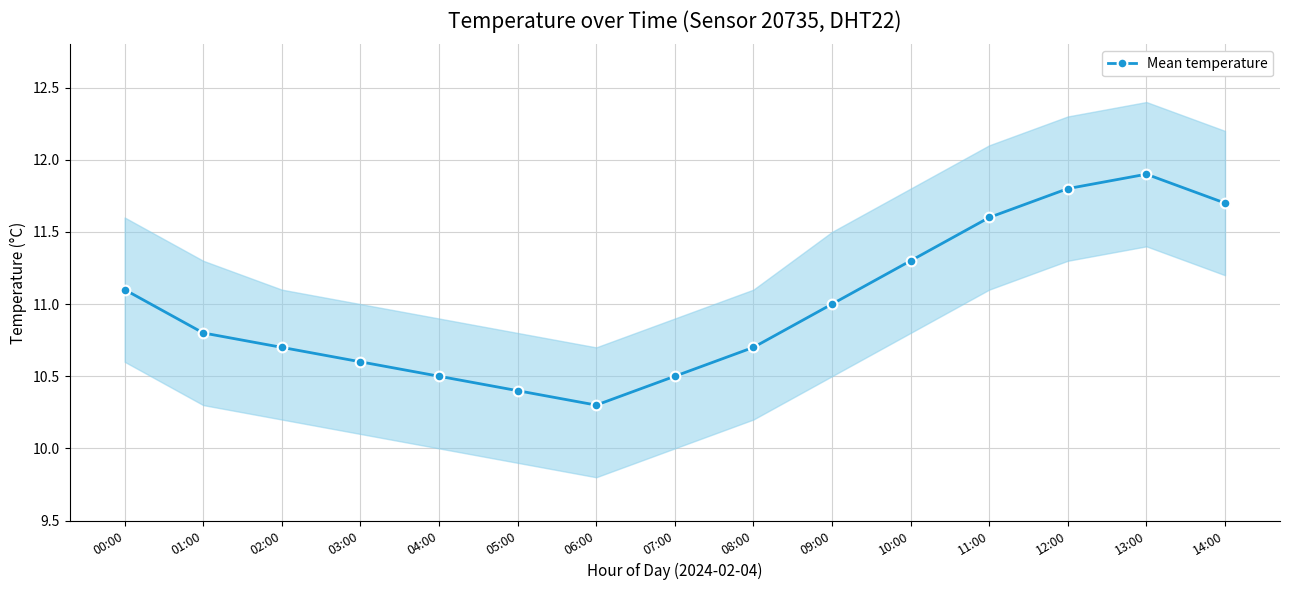

The value at 13:00 is 11.9. True or false?

True